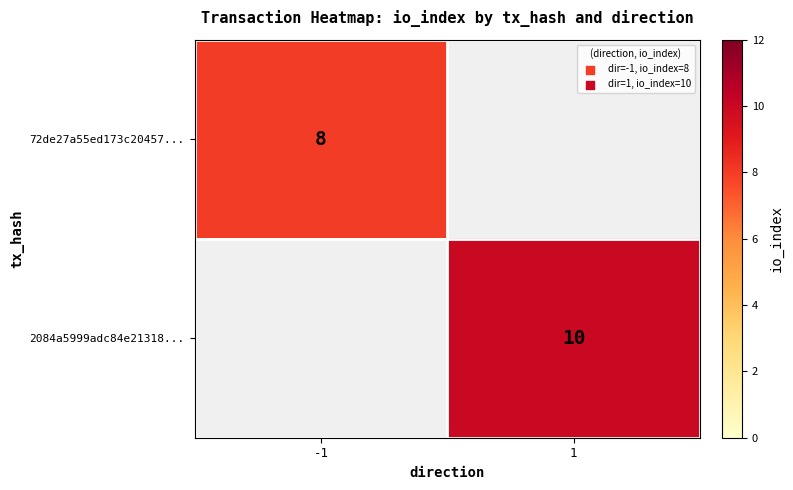

The value of 72de27a55ed173c20457... at -1 is 8. True or false?

True